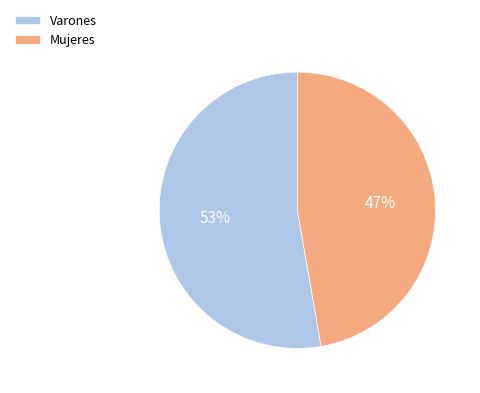

Do Varones and Mujeres together represent more than half of the pie?

Yes